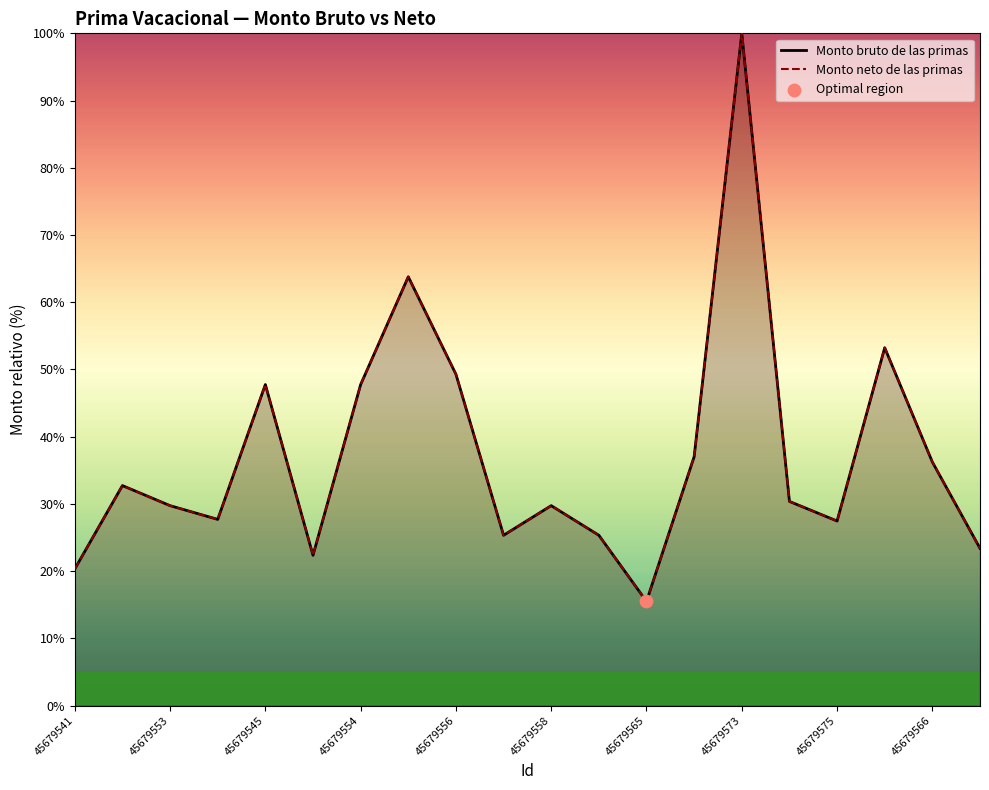

Which series contains the lowest Y value?

Monto bruto de las primas